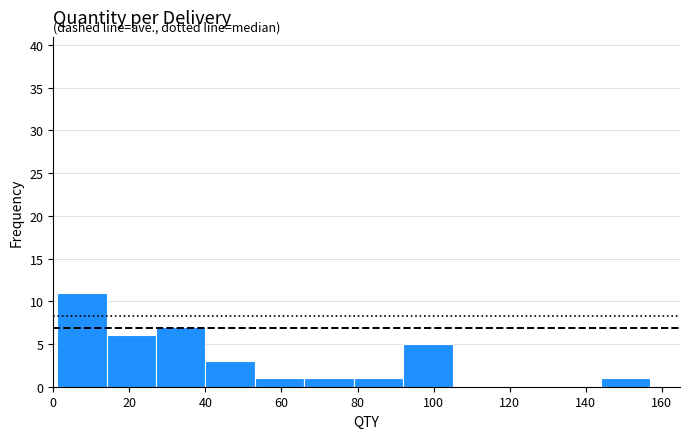

Reading left to right, transcribe this chart: for each bar, give the range it covers on the x-axis and its height. Neither the bar edges nor the heights are printed on the chart, so give them approximately, as read against the axes.

1 to 14: 11
14 to 27: 6
27 to 40: 7
40 to 53: 3
53 to 66: 1
66 to 79: 1
79 to 92: 1
92 to 105: 5
105 to 118: 0
118 to 131: 0
131 to 144: 0
144 to 157: 1